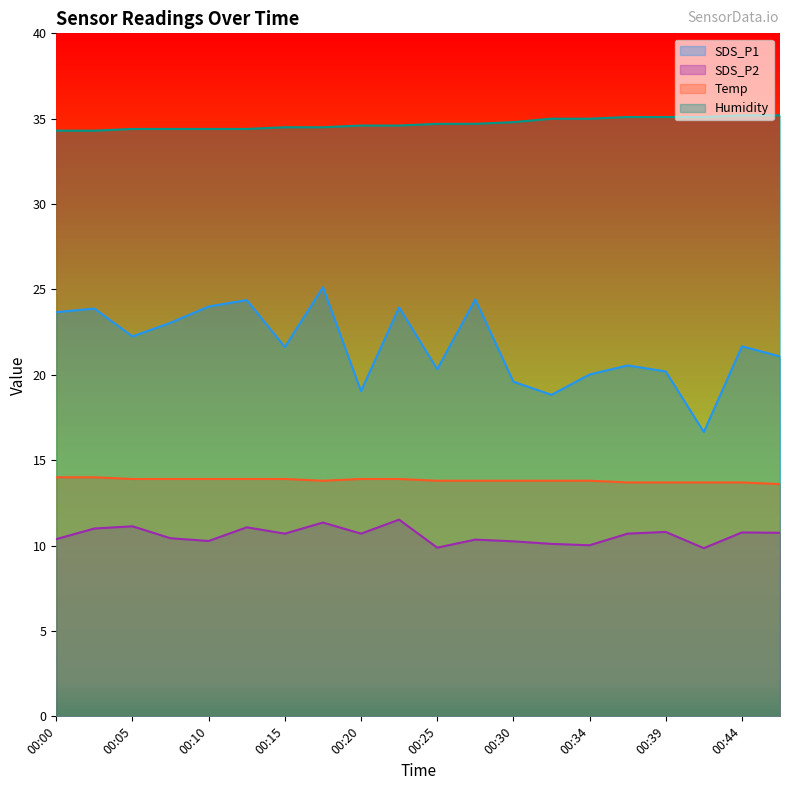

True or false: SDS_P1 and Temp cross at least once.

False